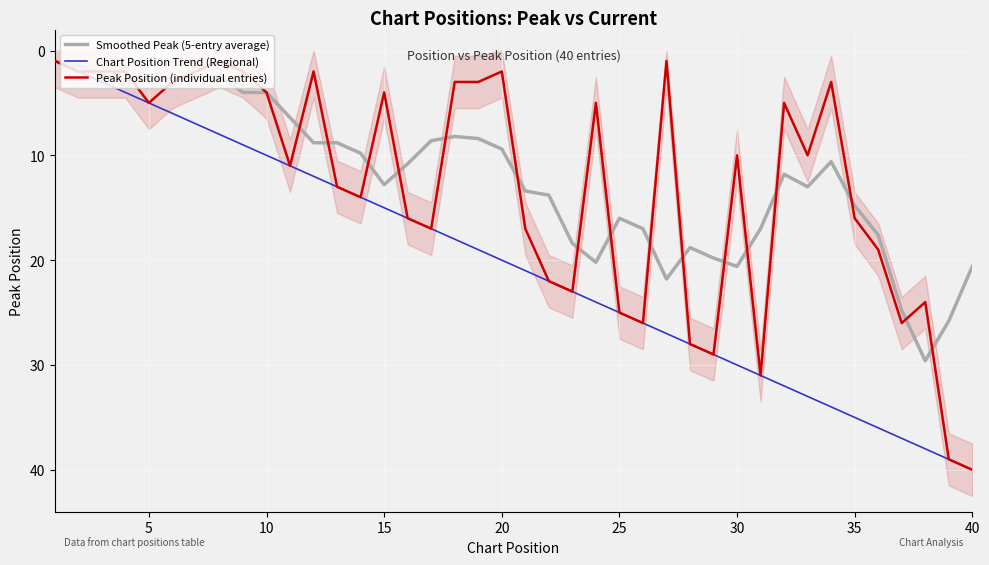

Is it true that Chart Position Trend (Regional) equals 20.0 at 20?

True